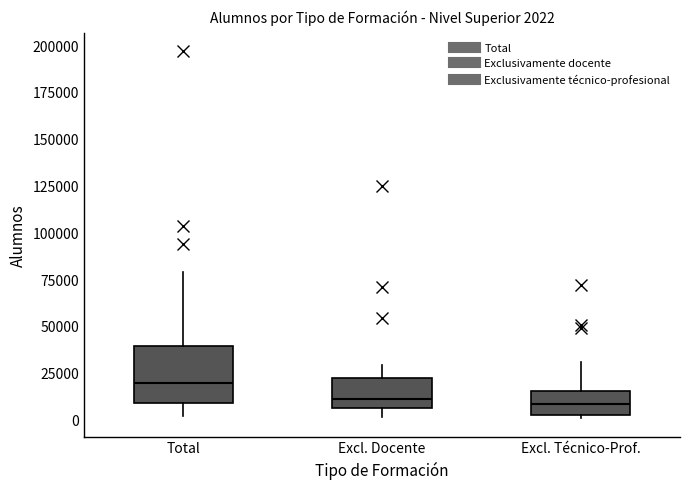

Which box's median line is the highest?

Total